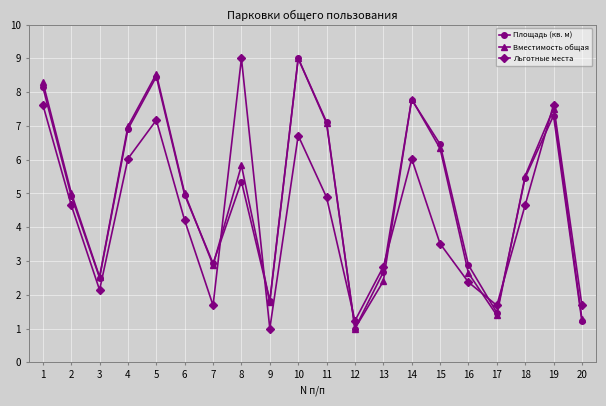

What are all the series names shown in the legend?

Площадь (кв. м), Вместимость общая, Льготные места